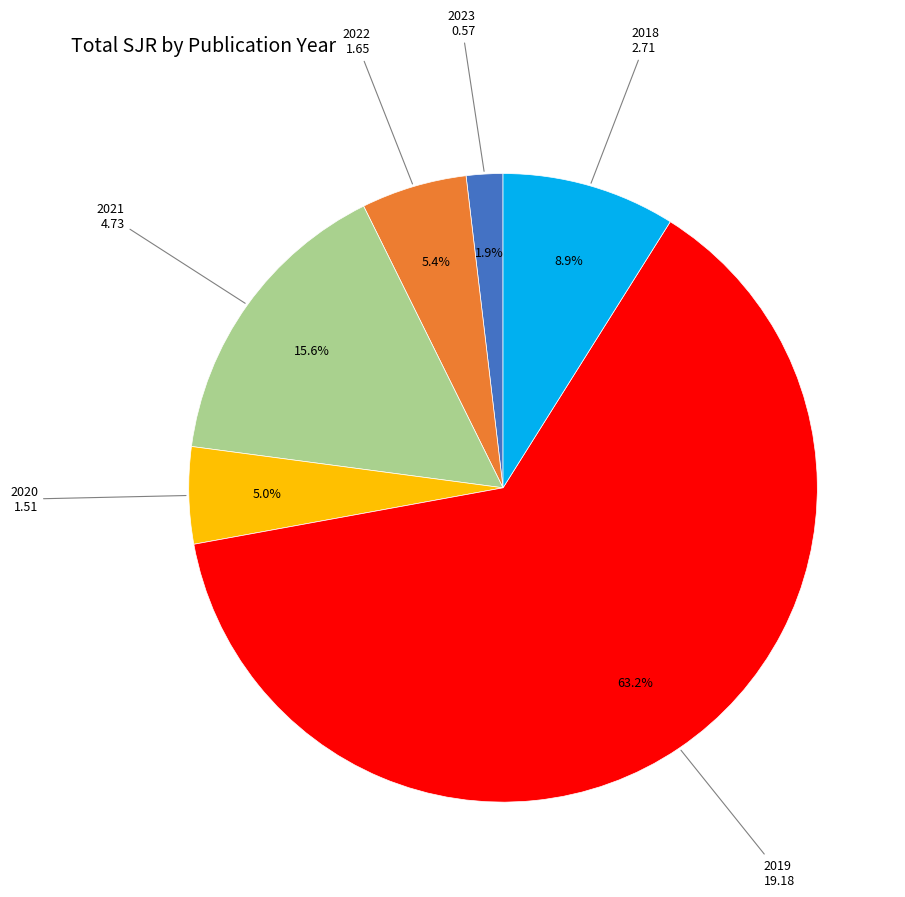

Is there any slice that represents more than half of the pie?

Yes